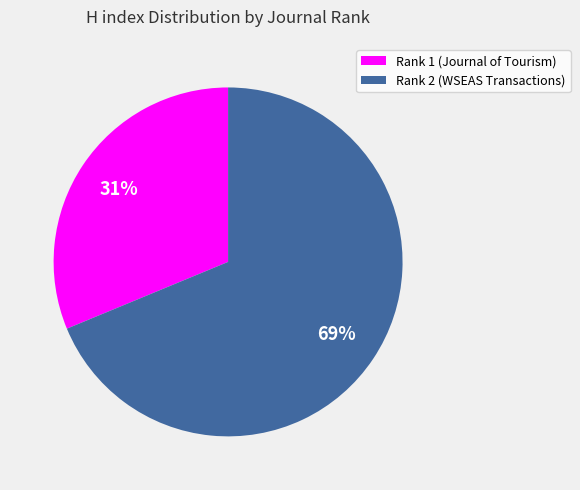

How many segments does this pie chart have?

2